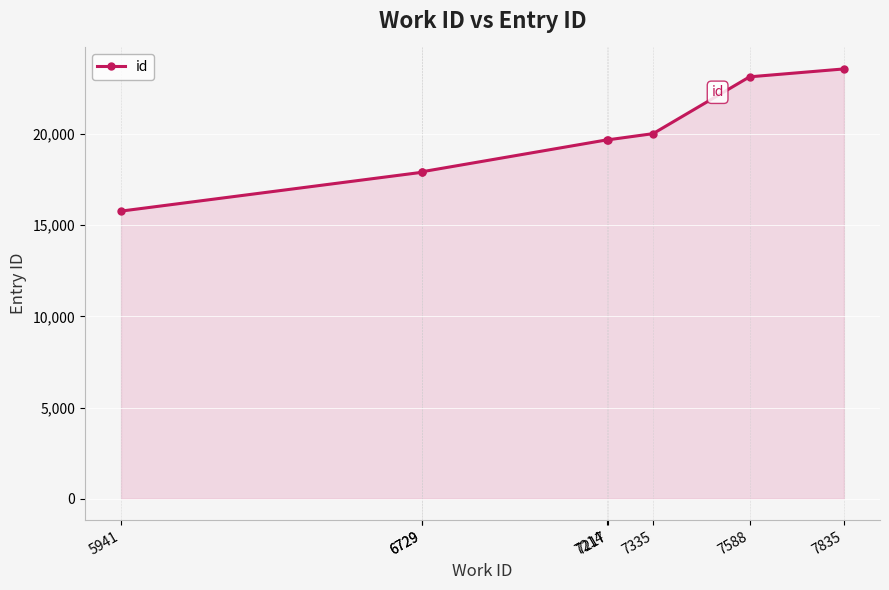

Approximately how many times larger is the value at 7835 compared to 5941?

1.5